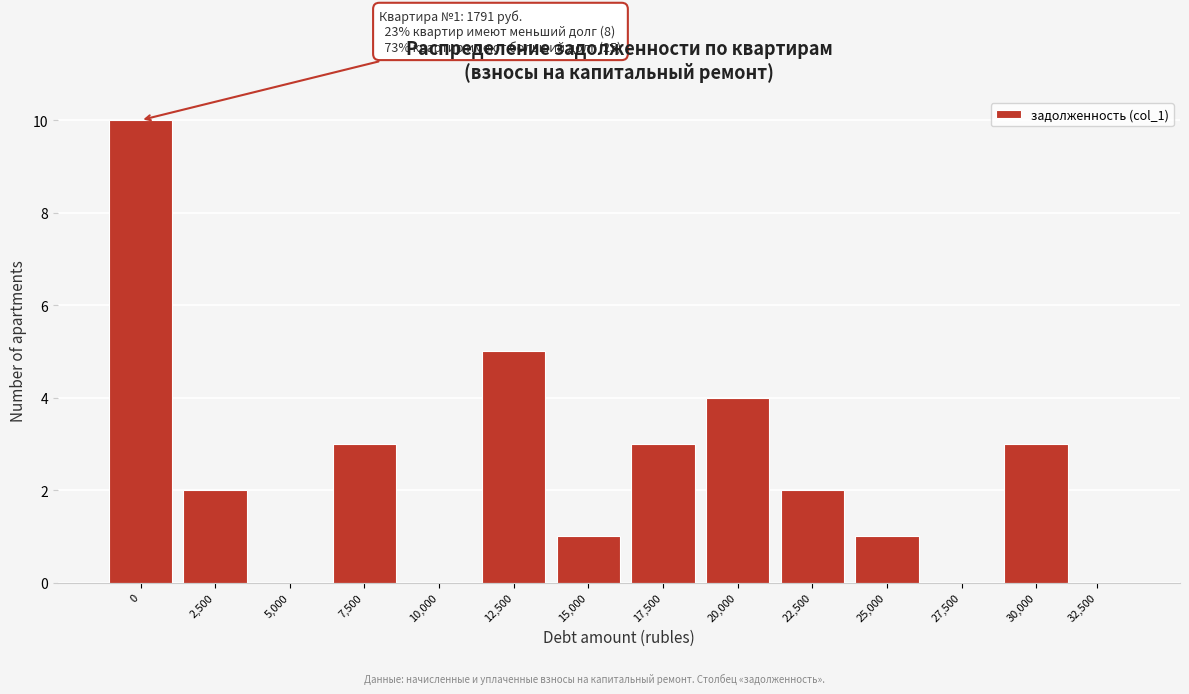

Reading left to right, list all the values displayed in this chart.

0=10	2,500=2	5,000=0	7,500=3	10,000=0	12,500=5	15,000=1	17,500=3	20,000=4	22,500=2	25,000=1	27,500=0	30,000=3	32,500=0